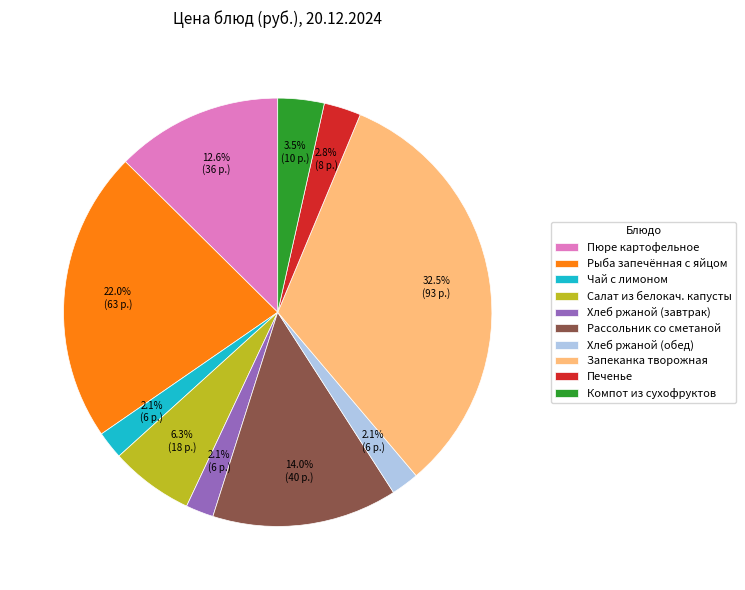

To the nearest percent, what is the difference between the largest and smallest slice percentages?

30%